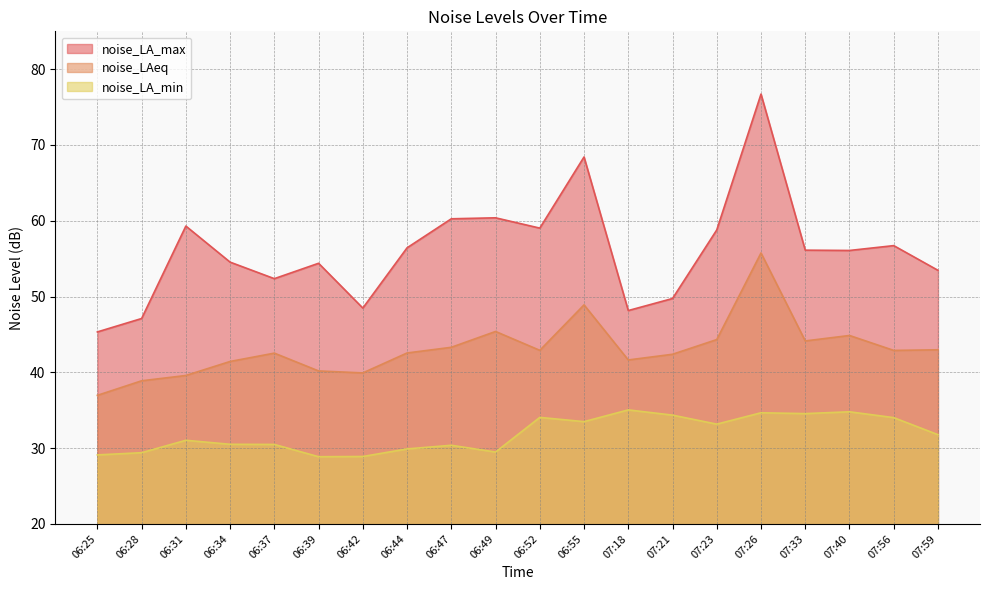

Rank the series at 06:39 from lowest to highest value.

noise_LA_min, noise_LAeq, noise_LA_max